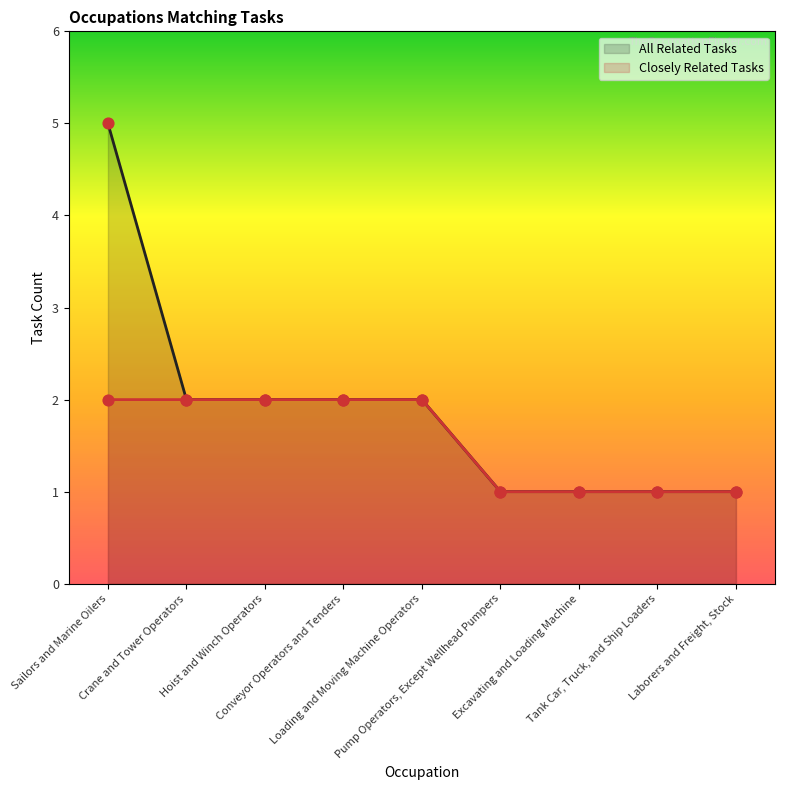

Which series reaches the minimum Y coordinate?

Closely Related Tasks